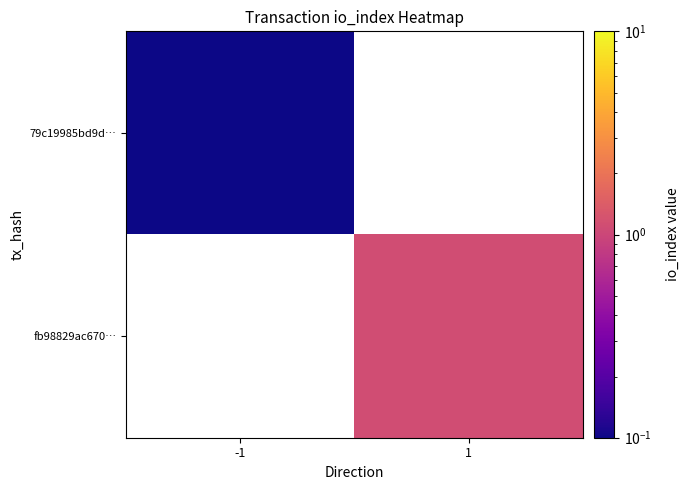

List the series in order of their overall mean, lowest first.

79c19985bd9d…, fb98829ac670…